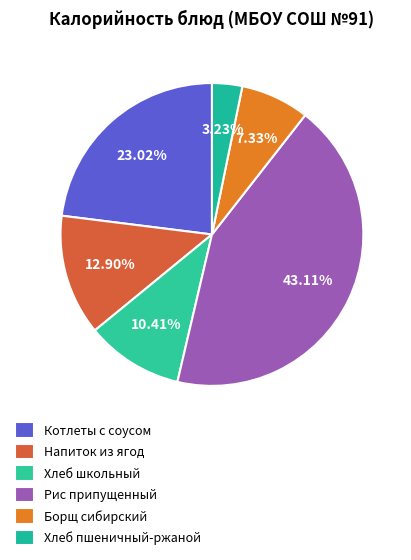

Which category has the smallest portion of the pie?

Хлеб пшеничный-ржаной